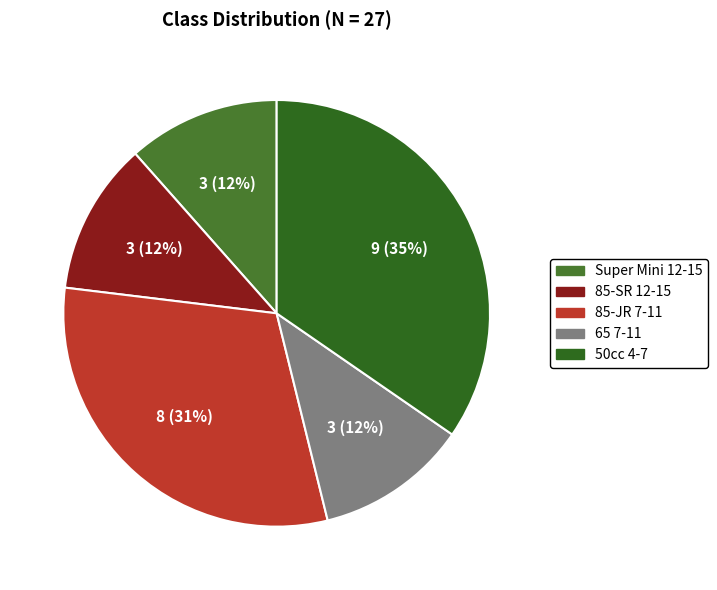

True or false: 85-JR 7-11 accounts for 39% of the total.

False